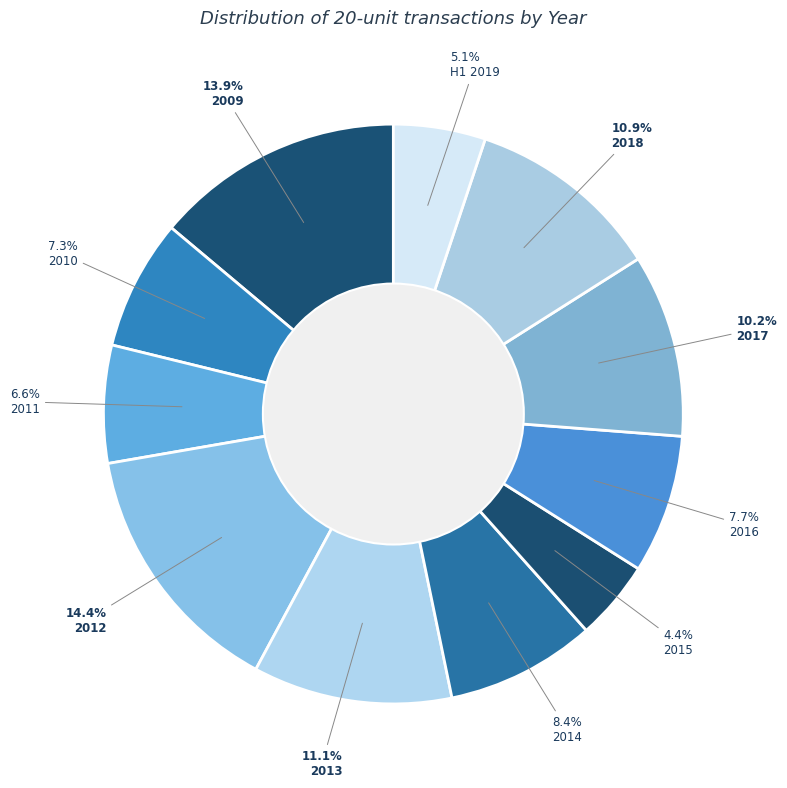

Between 2011 and 2009, which is larger?

2009